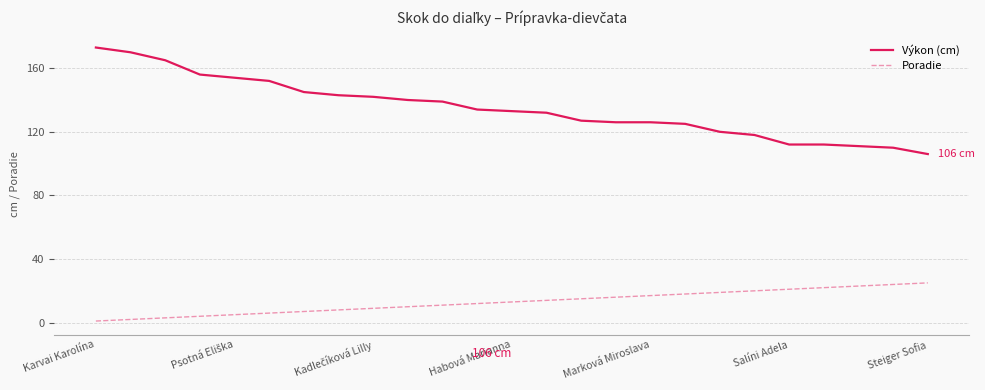

True or false: Výkon (cm) and Poradie cross at least once.

False